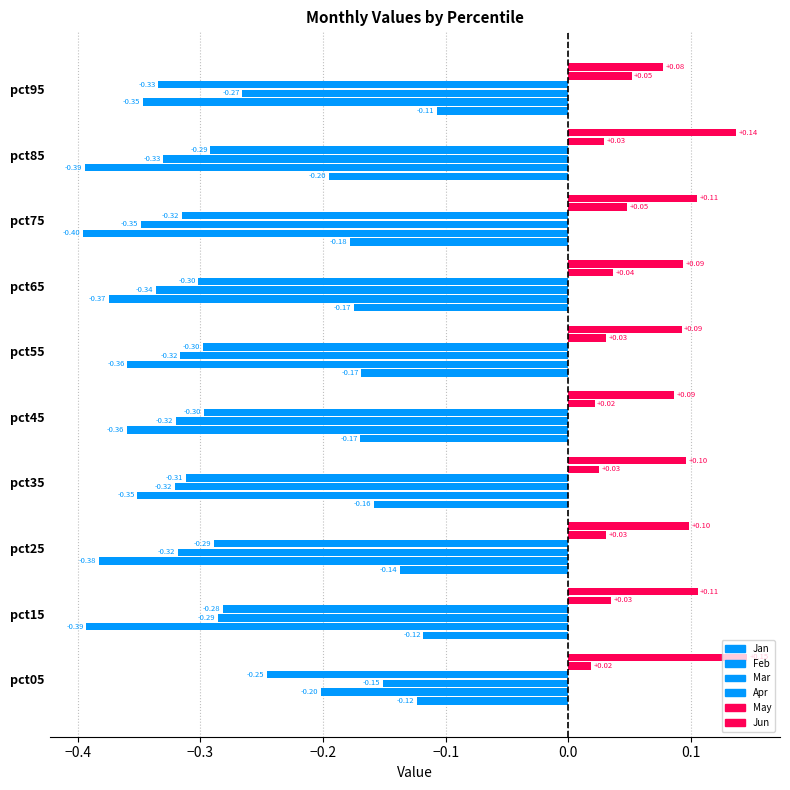

Rank the categories by Jun value from lowest to highest.

pct95, pct45, pct55, pct65, pct35, pct25, pct75, pct15, pct85, pct05